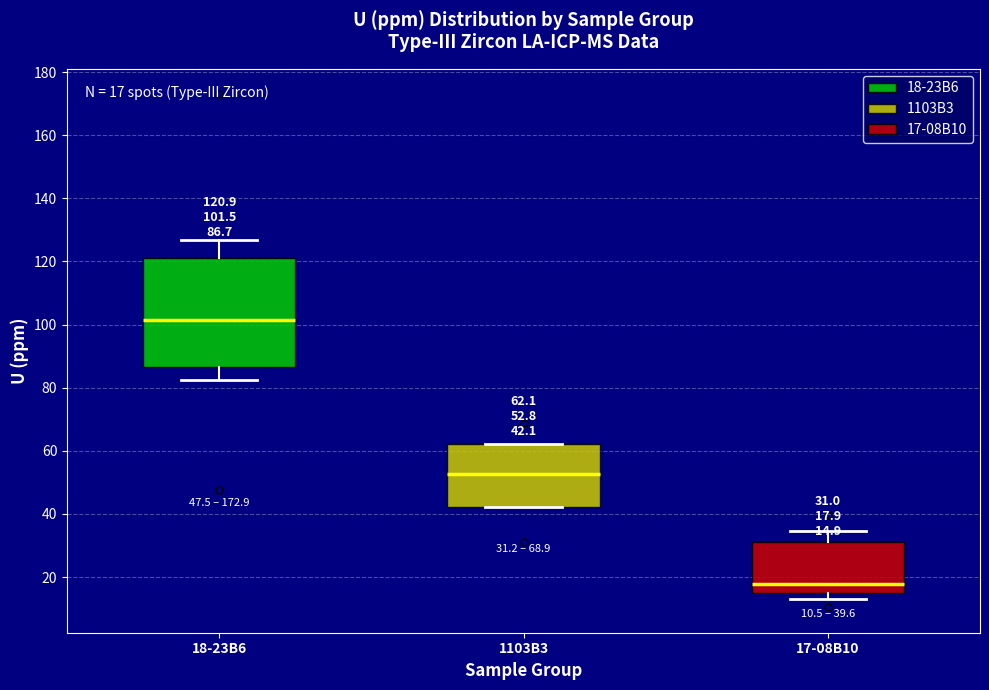

Comparing the boxes themselves (not the whiskers), which one is the tallest?

18-23B6